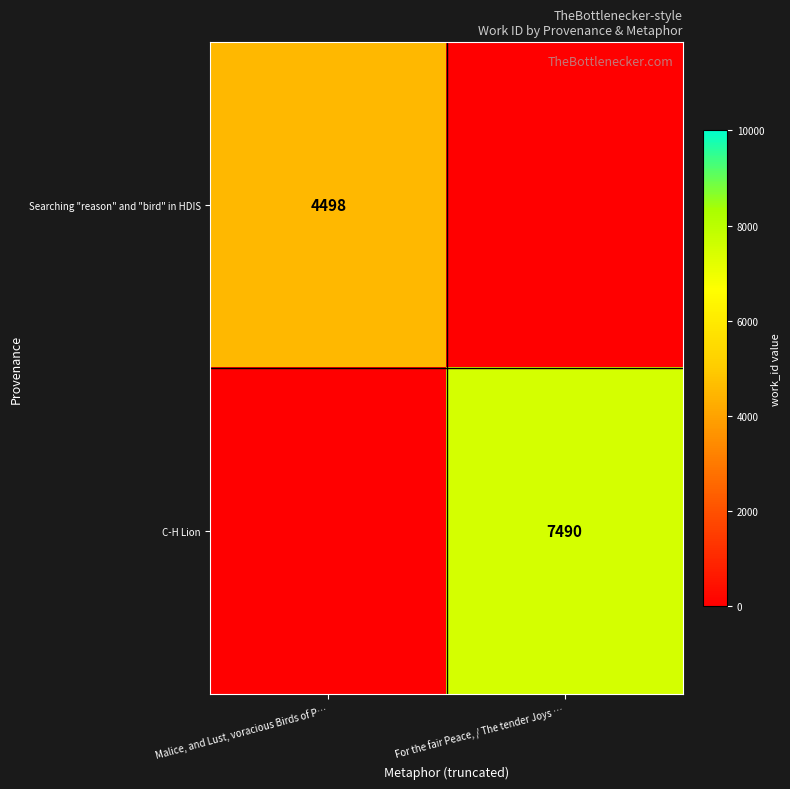

The C-H Lion series shows 7490 at For the fair Peace, / The tender Joys …. True or false?

True